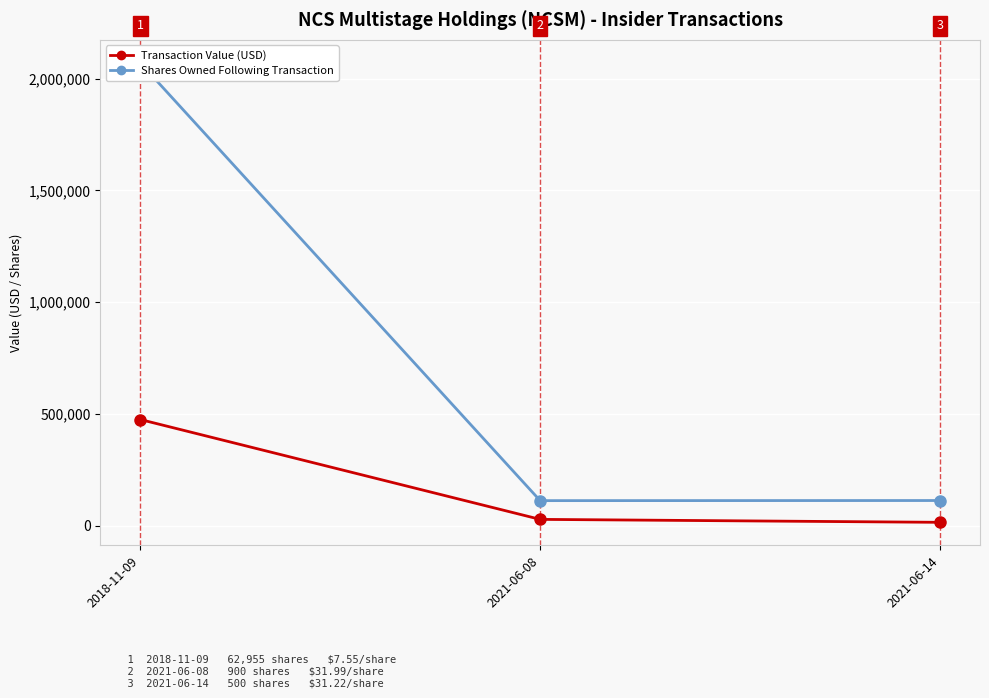

Between 2018-11-09 and 2021-06-08, which series saw the biggest shift?

Shares Owned Following Transaction